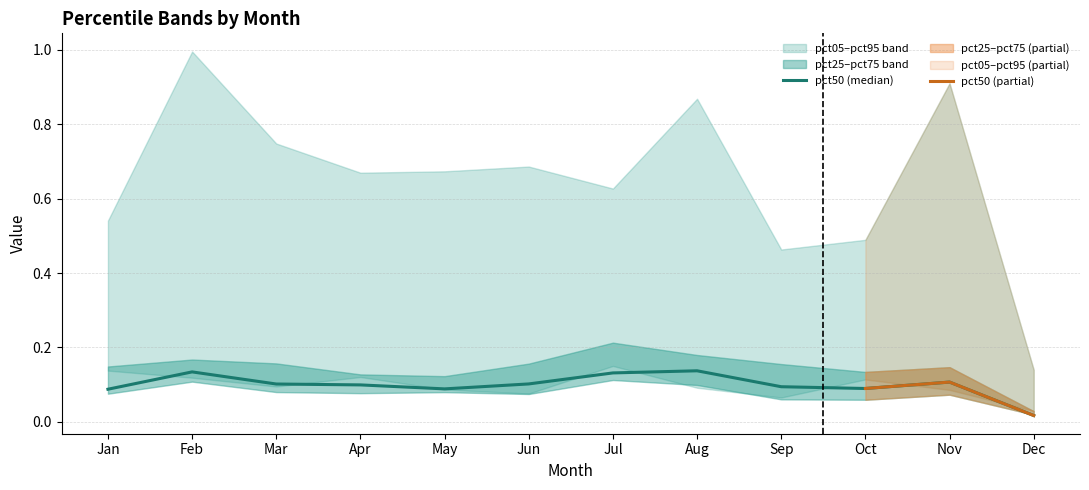

At which label is pct50 closest to 0?

Dec